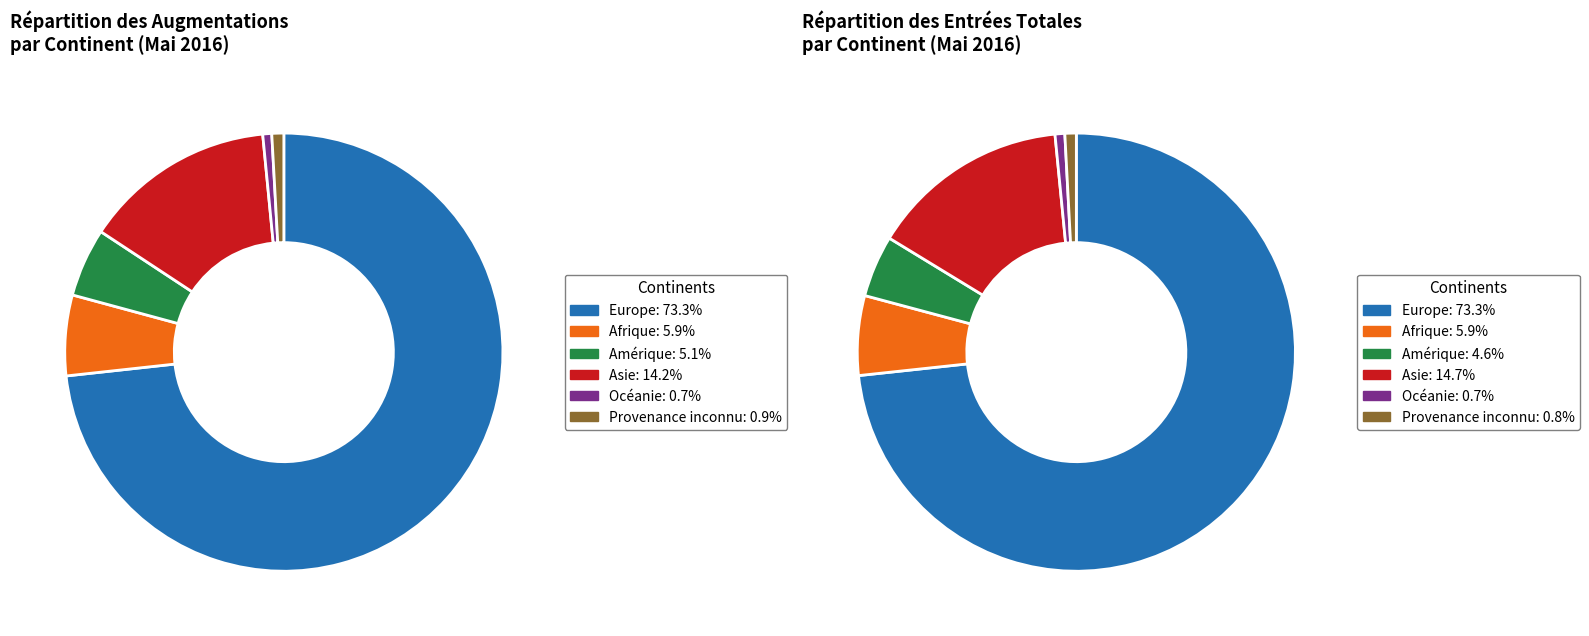

Which slice represents more than half of the pie?

Europe